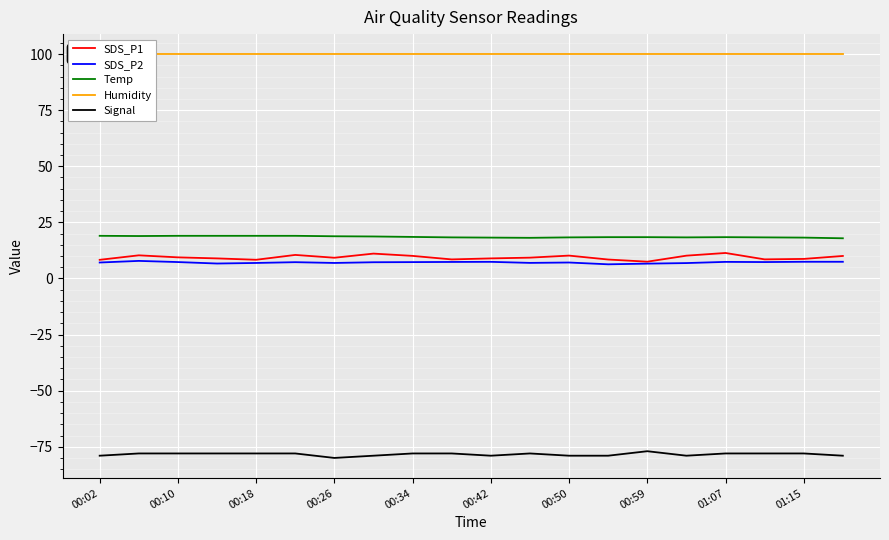

What is the maximum value for SDS_P2?

7.8